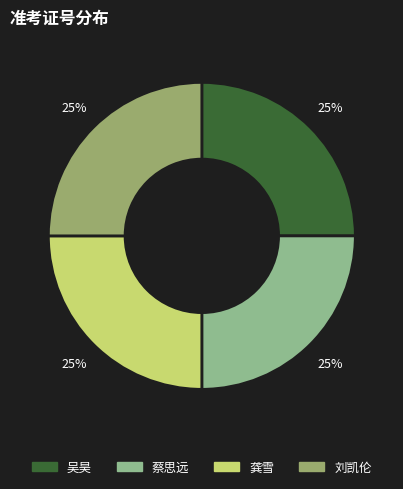

Count the number of slices in the pie.

4